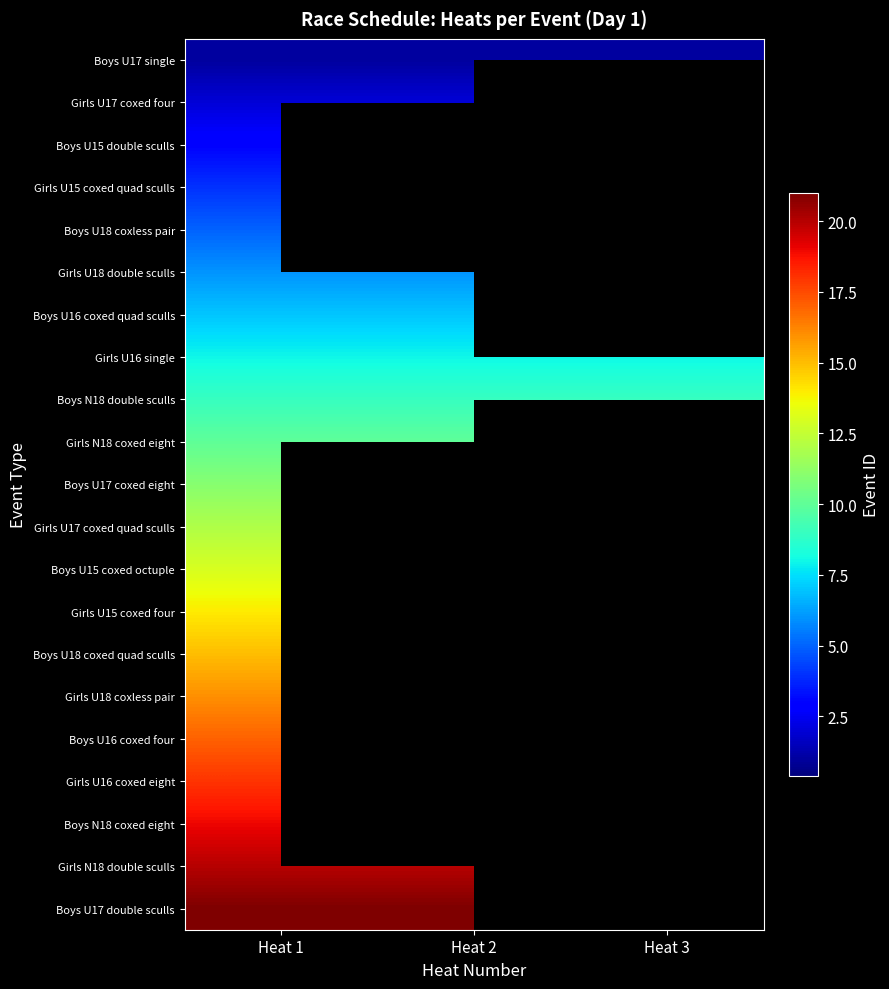

How many positive values does the Boys U15 coxed octuple series have?

1